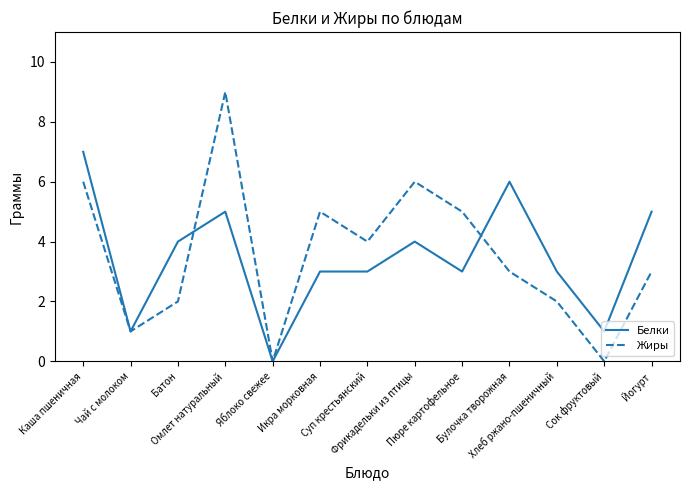

Which series ends up on top after the final intersection of Жиры and Белки?

Белки